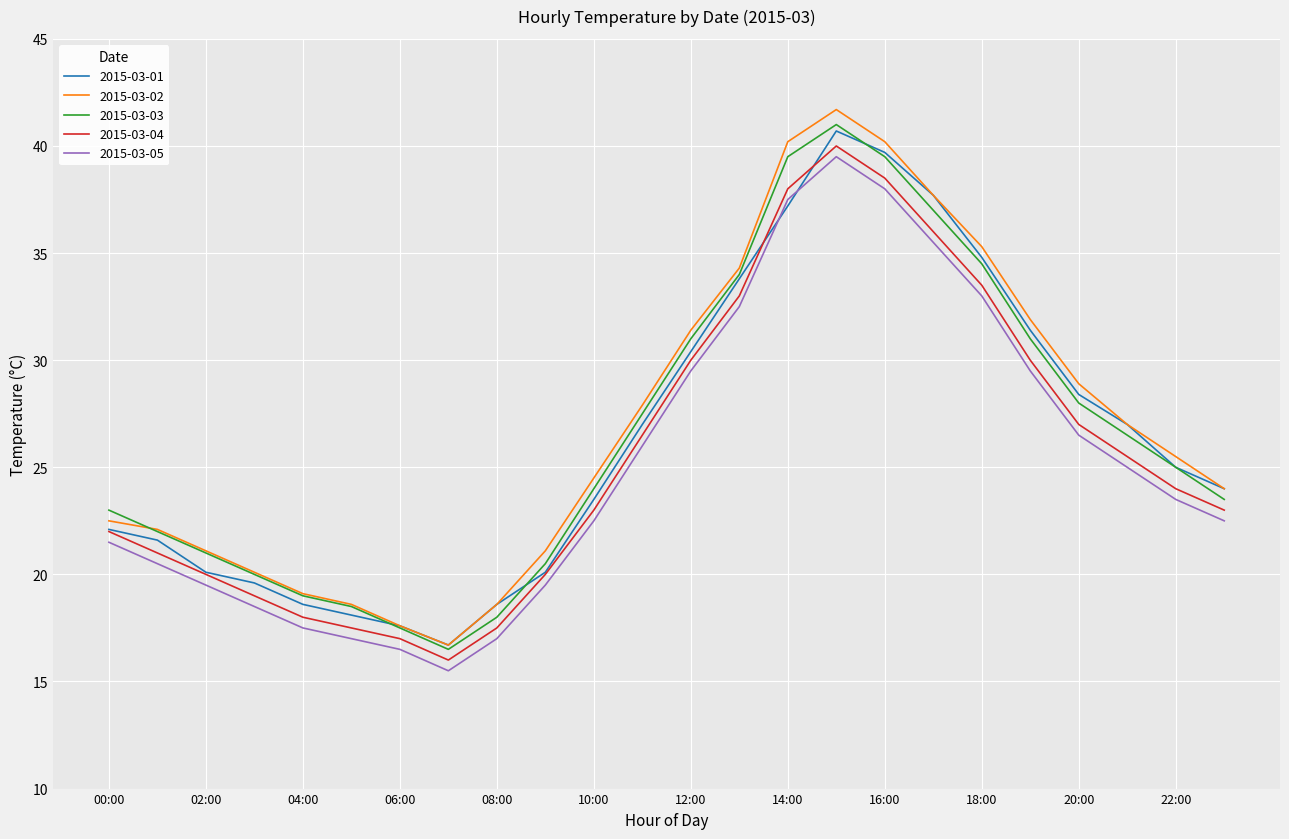

Which series has the largest total across all categories?

2015-03-02